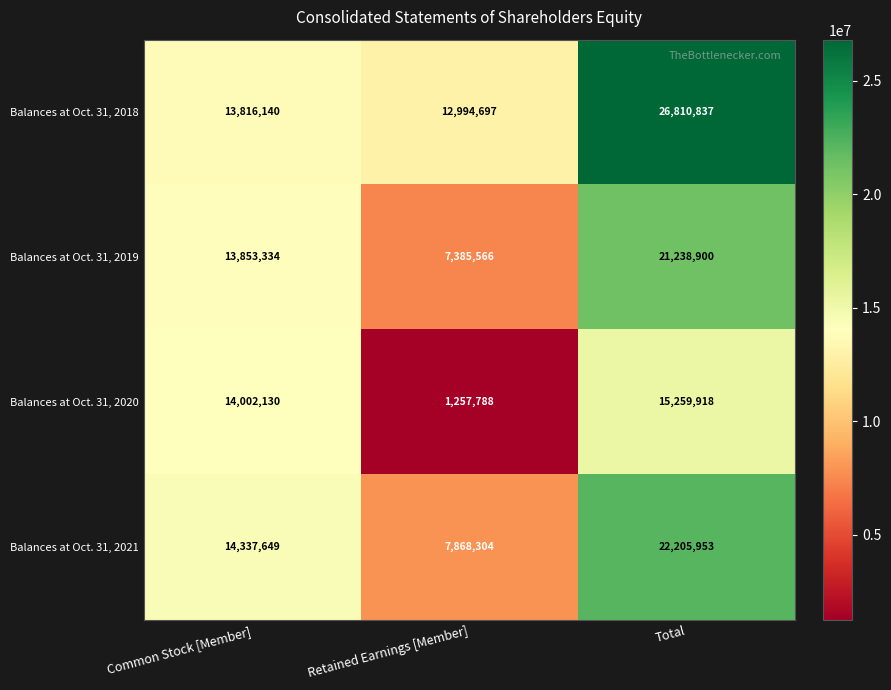

True or false: Balances at Oct. 31, 2019 has a value of 21238900 at Total.

True